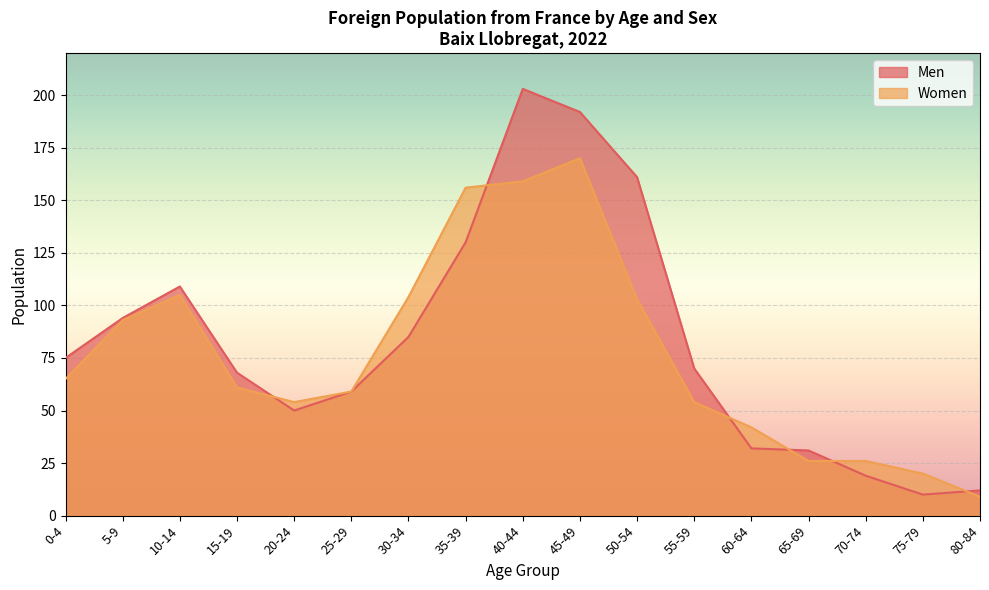

Rank the series by their maximum value, from highest to lowest.

Men, Women